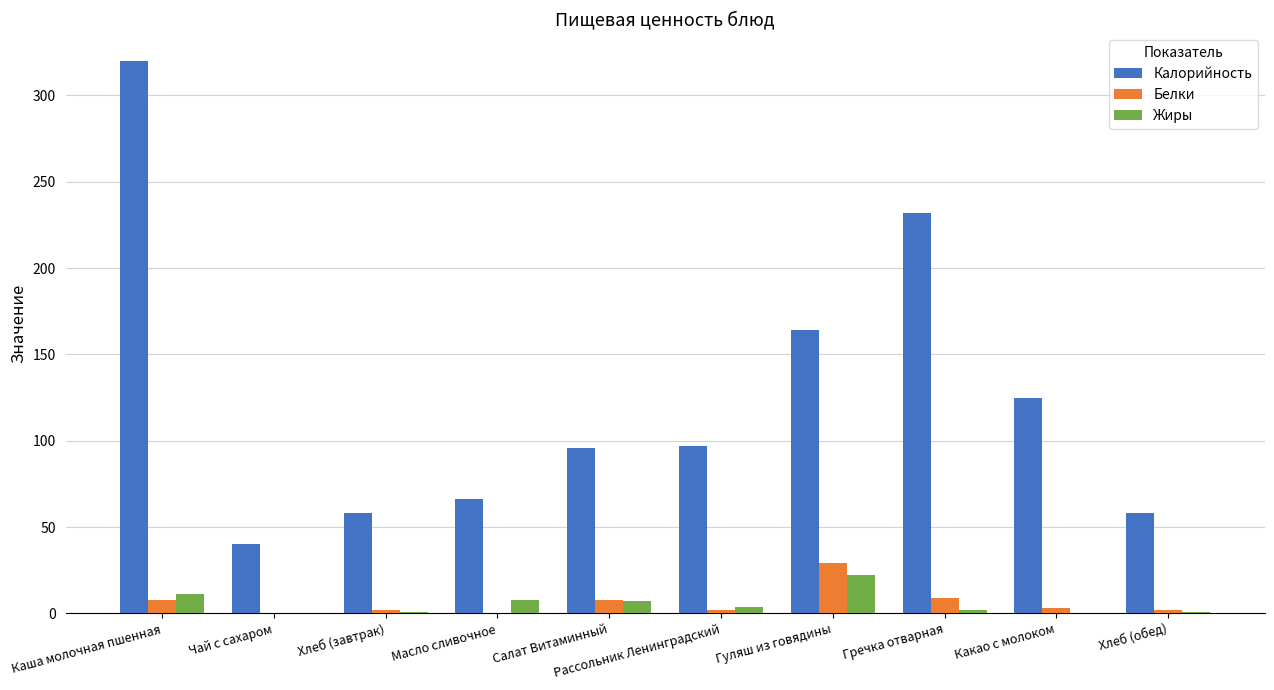

Which series has the largest total across all categories?

Калорийность